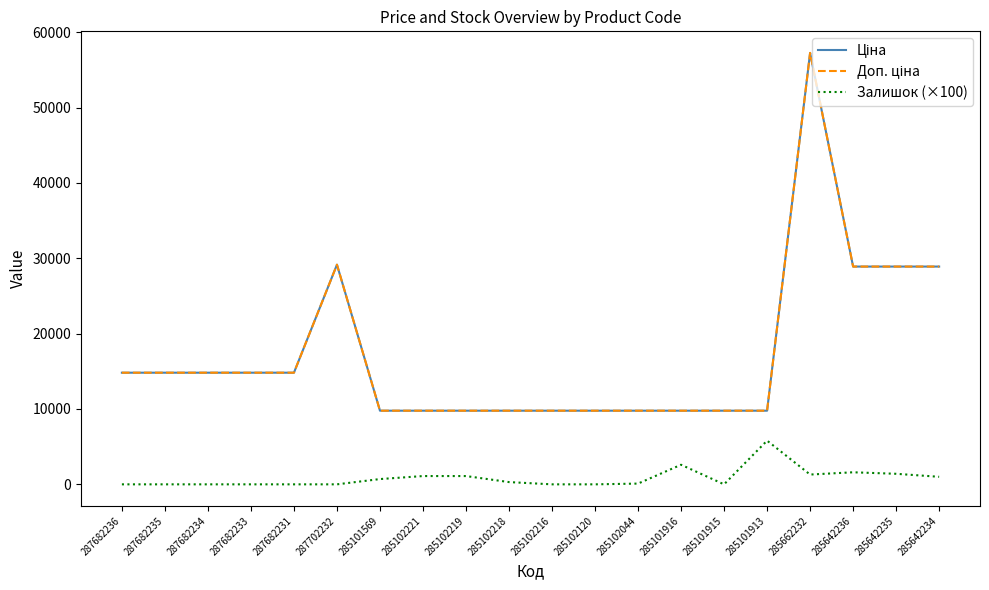

Reading left to right, transcribe all the data shown in this chart.

Ціна: 14817.6	14817.6	14817.6	14817.6	14817.6	29152.3	9775.5	9775.5	9775.5	9775.5	9775.5	9775.5	9775.5	9775.5	9775.5	9775.5	57258.0	28901.7	28901.7	28901.7
Доп. ціна: 14817.6	14817.6	14817.6	14817.6	14817.6	29152.3	9775.5	9775.5	9775.5	9775.5	9775.5	9775.5	9775.5	9775.5	9775.5	9775.5	57258.0	28901.7	28901.7	28901.7
Залишок (×100): 0.0	0.0	0.0	0.0	0.0	0.0	700.0	1100.0	1100.0	300.0	0.0	0.0	100.0	2600.0	0.0	5800.0	1300.0	1600.0	1400.0	1000.0